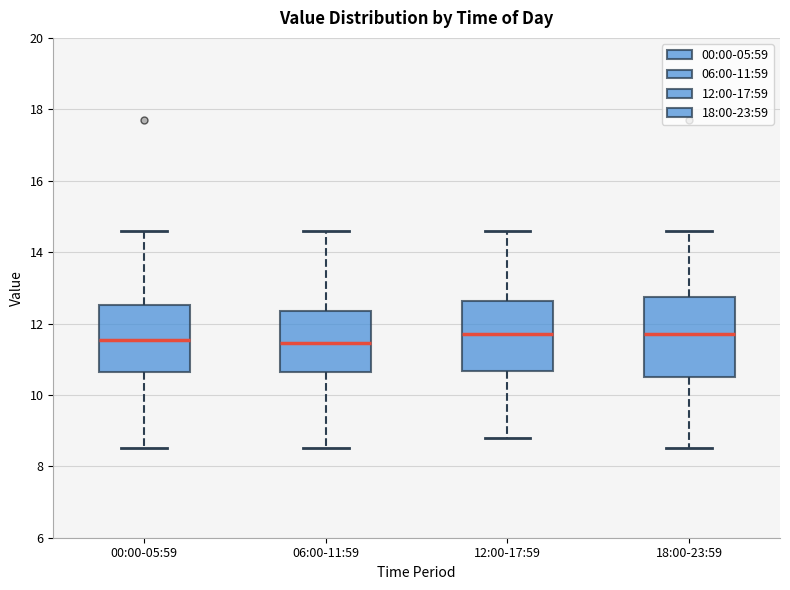

Where is the upper edge of the box for 00:00-05:59 on the y-axis? The values are not printed on the chart, so give them approximately, as read against the axis.

12.6